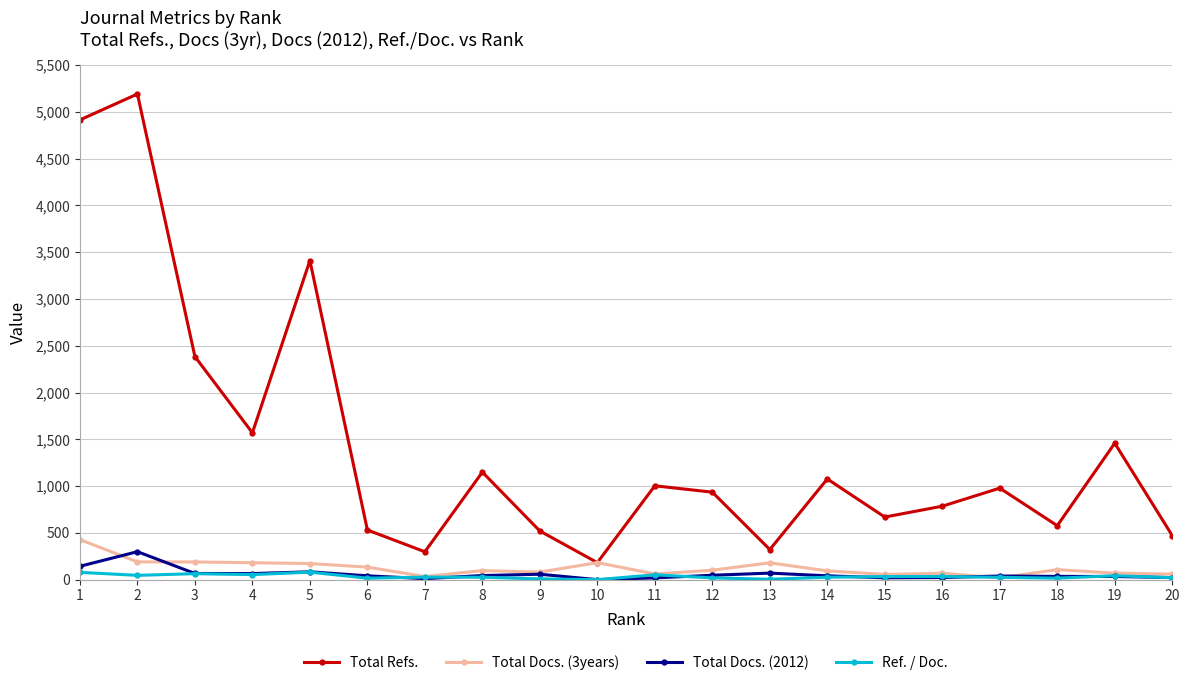

True or false: Total Refs. and Total Docs. (2012) intersect in this chart.

False